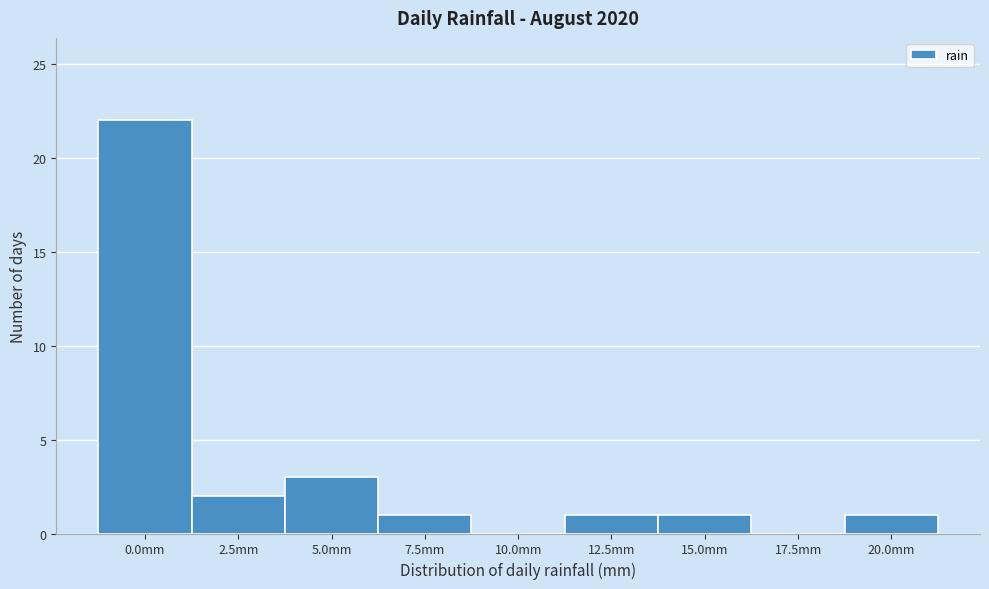

Reading left to right, what are all the values shown in this chart?

0.0mm=22	2.5mm=2	5.0mm=3	7.5mm=1	10.0mm=0	12.5mm=1	15.0mm=1	17.5mm=0	20.0mm=1